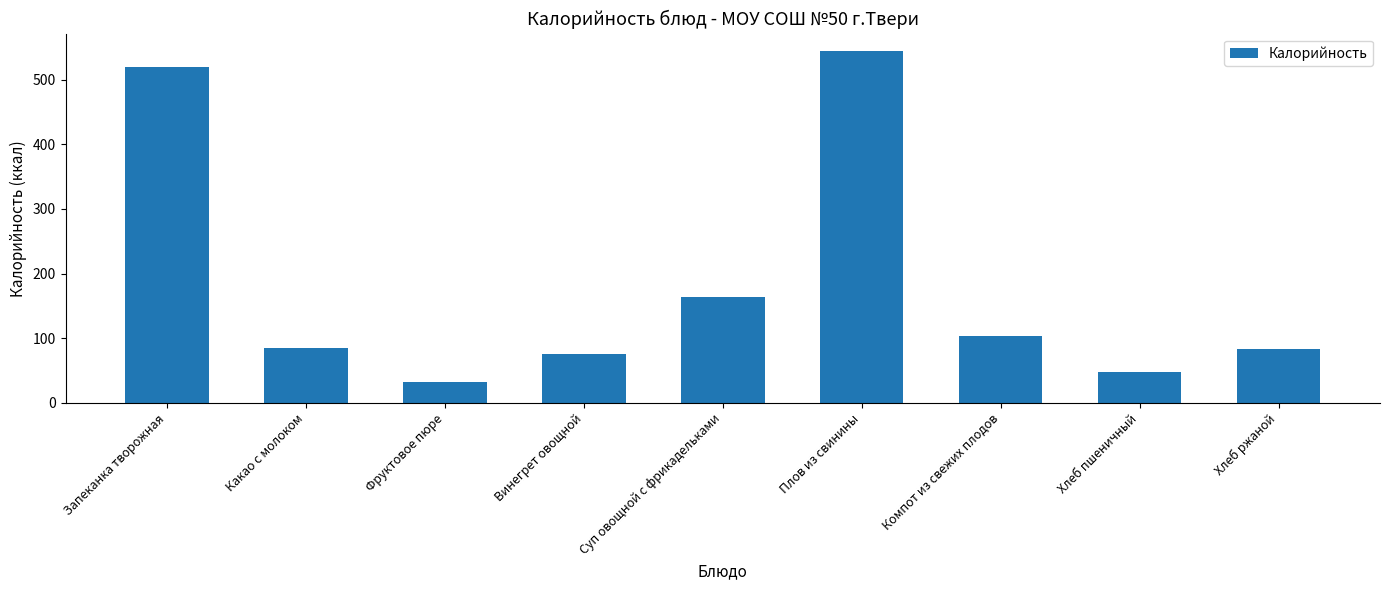

Are the bars grouped side by side (vs. stacked)?

No